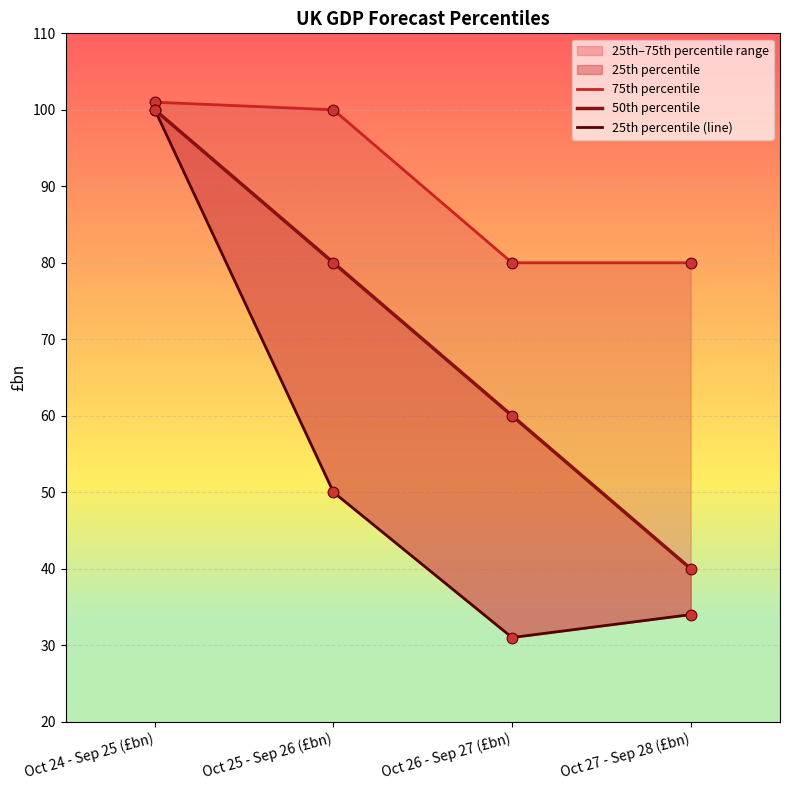

Which series reaches the maximum Y coordinate?

75th percentile